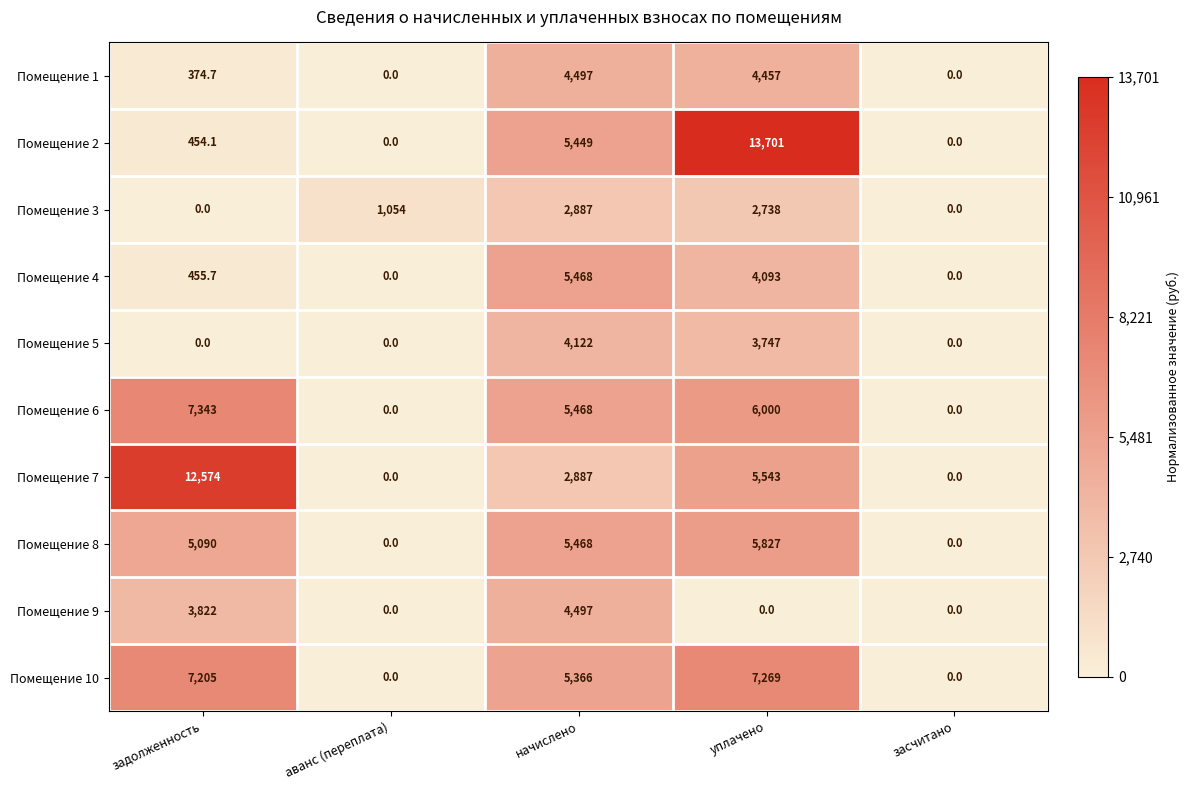

Count the number of categories in the chart.

5